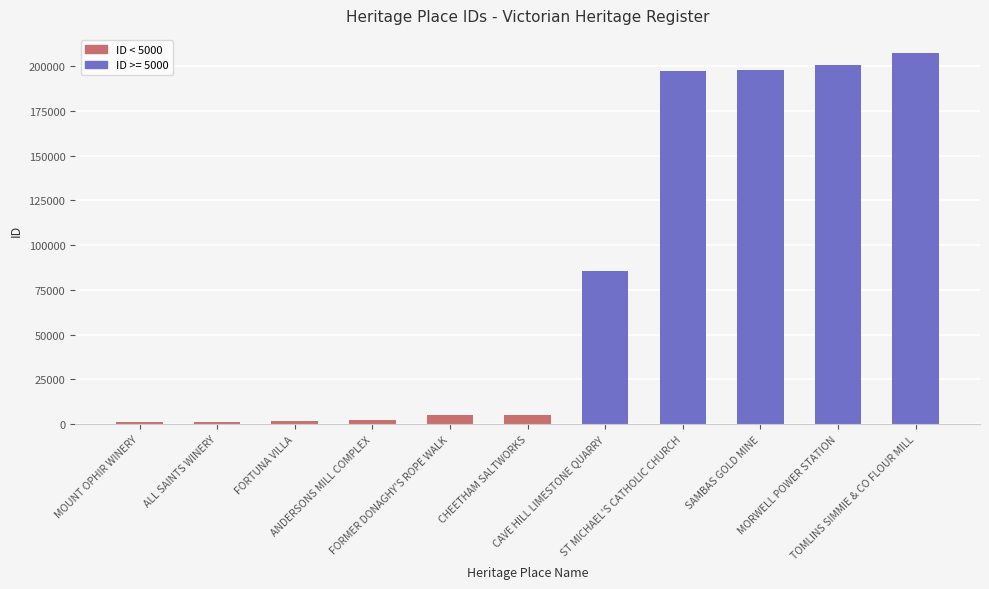

True or false: the data shows 116295 at CAVE HILL LIMESTONE QUARRY.

False